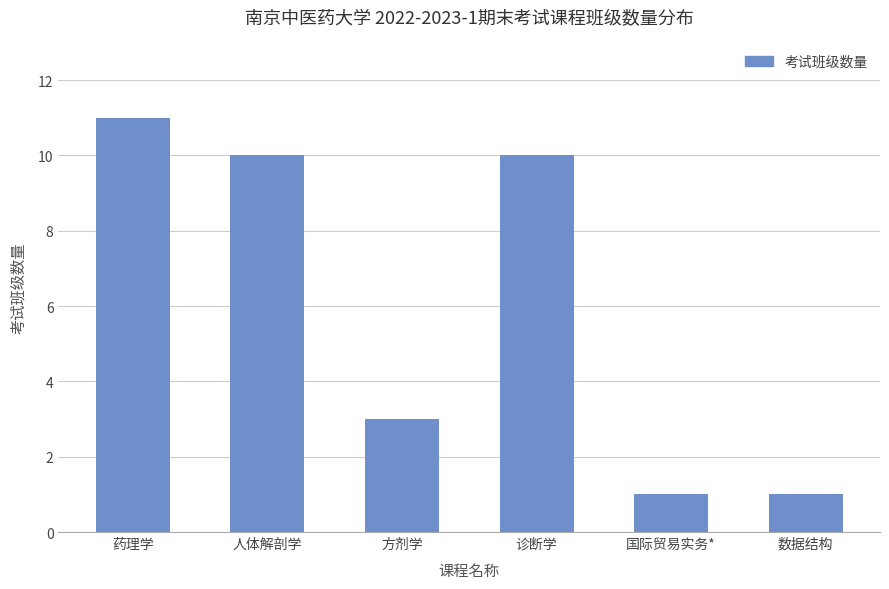

What is the label of the 4th bar from the left?

诊断学